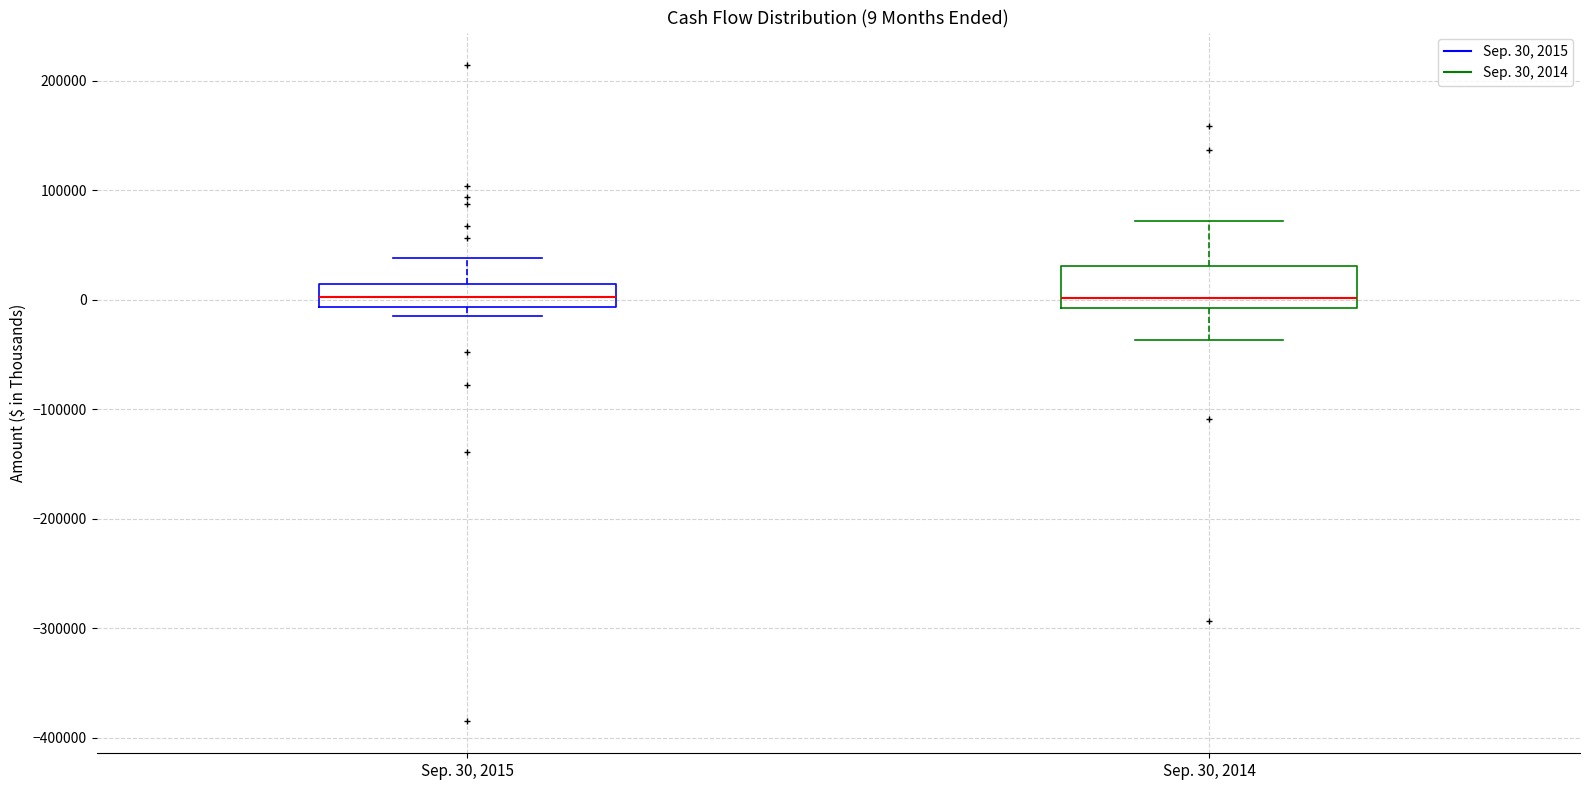

Comparing the boxes themselves (not the whiskers), which one is the tallest?

Sep. 30, 2014